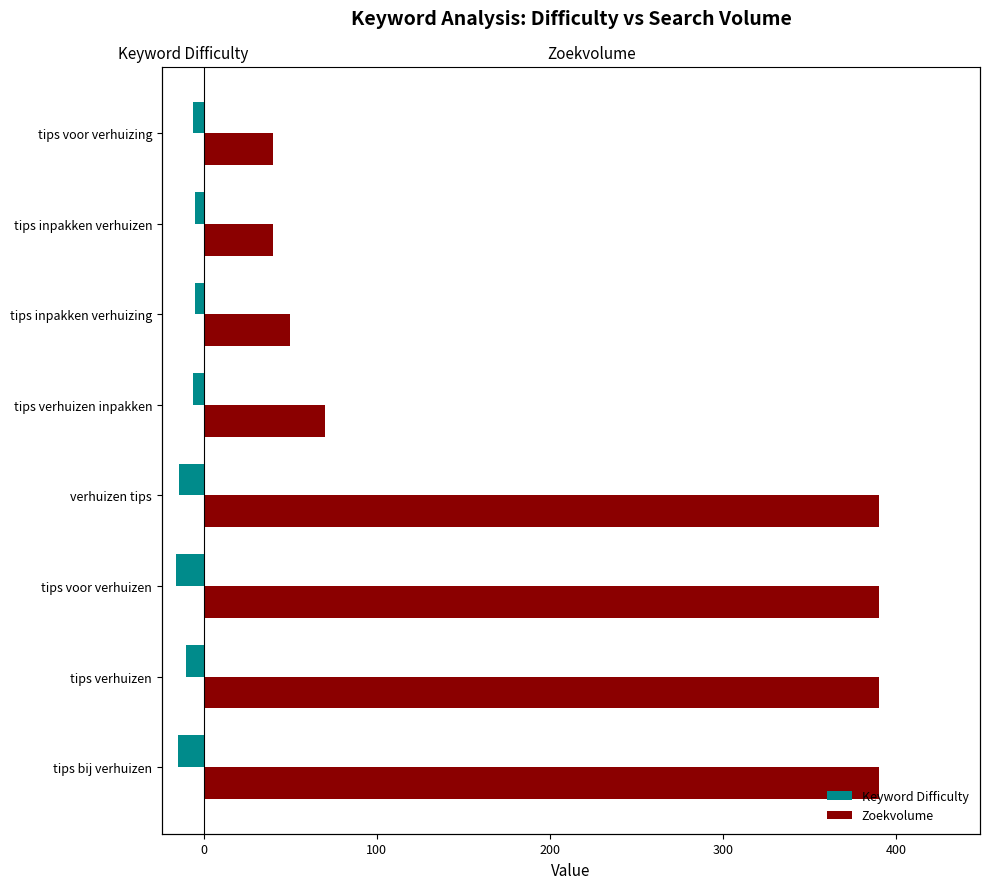

How many groups of bars are there?

8